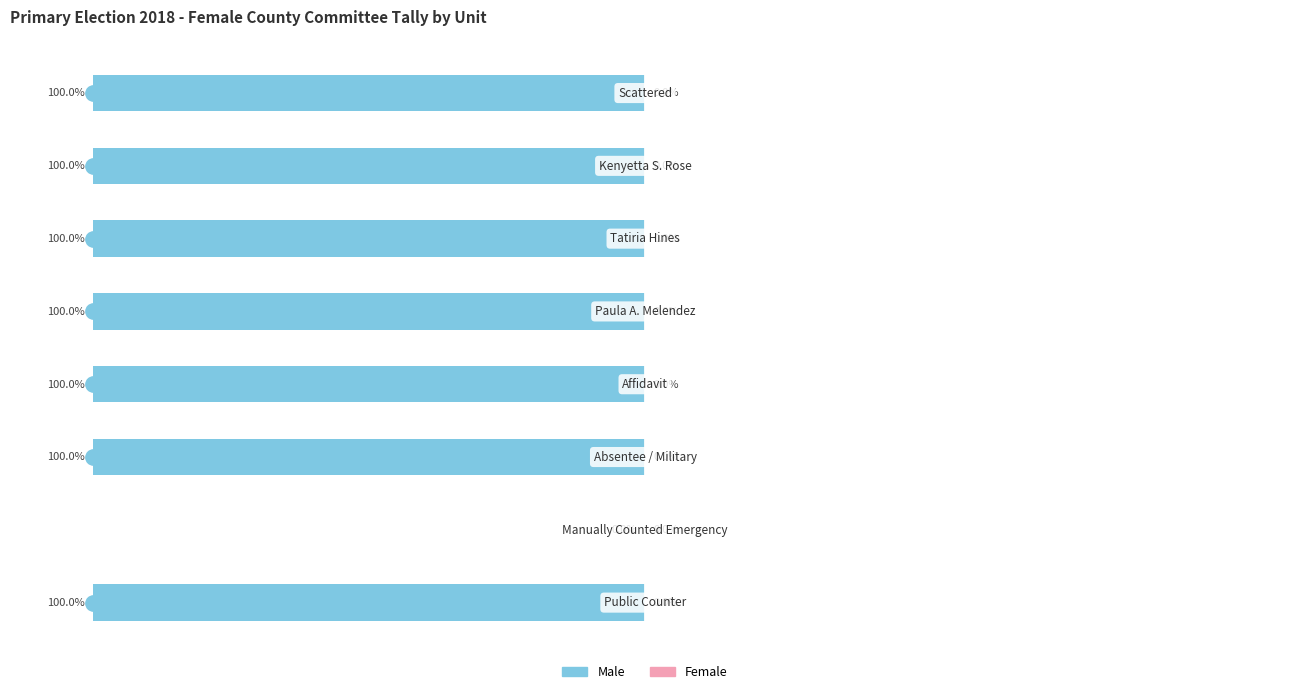

Are the bars horizontal?

Yes